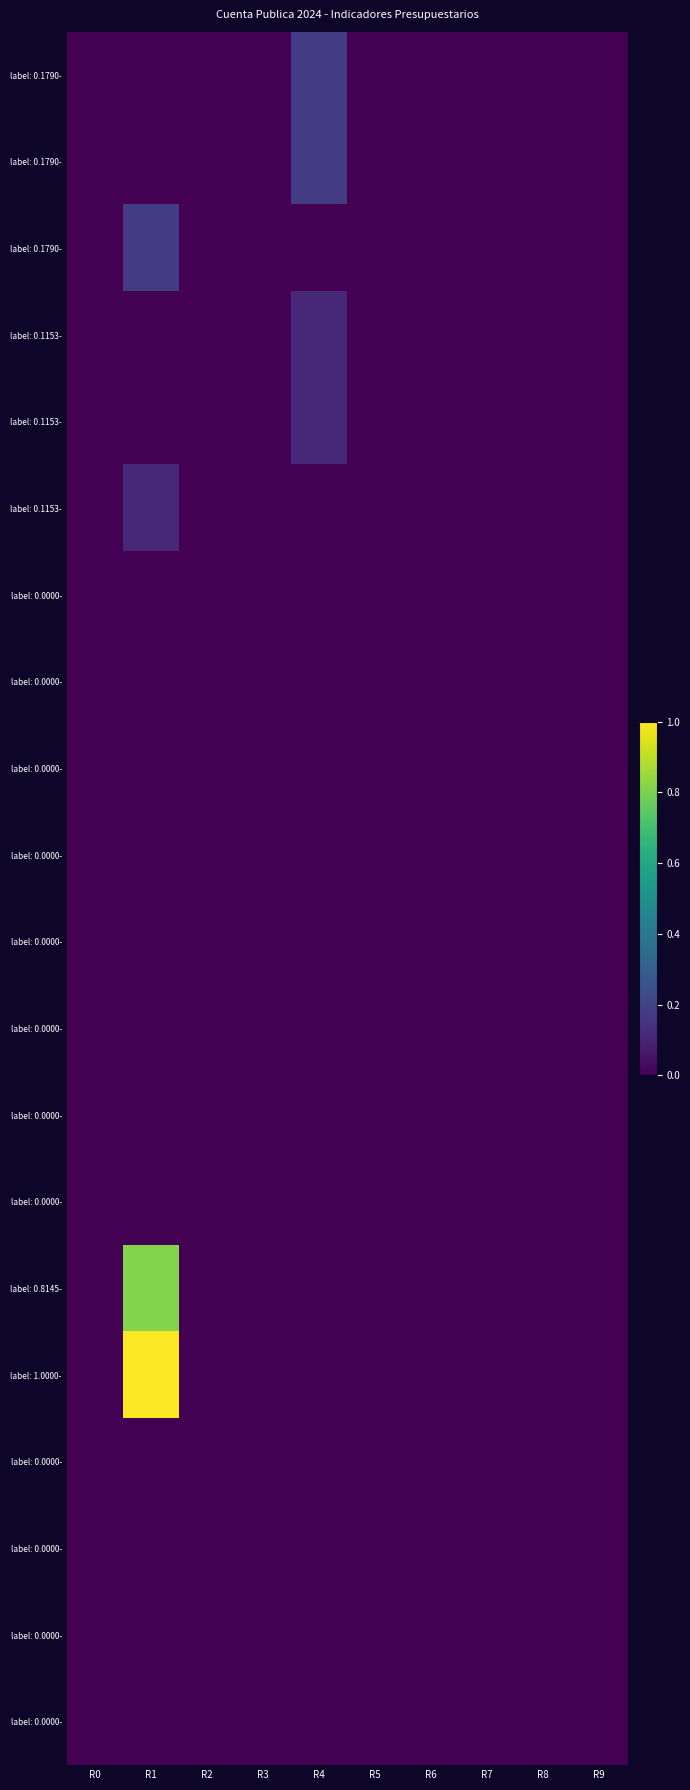

What is the greatest value displayed?

1.0